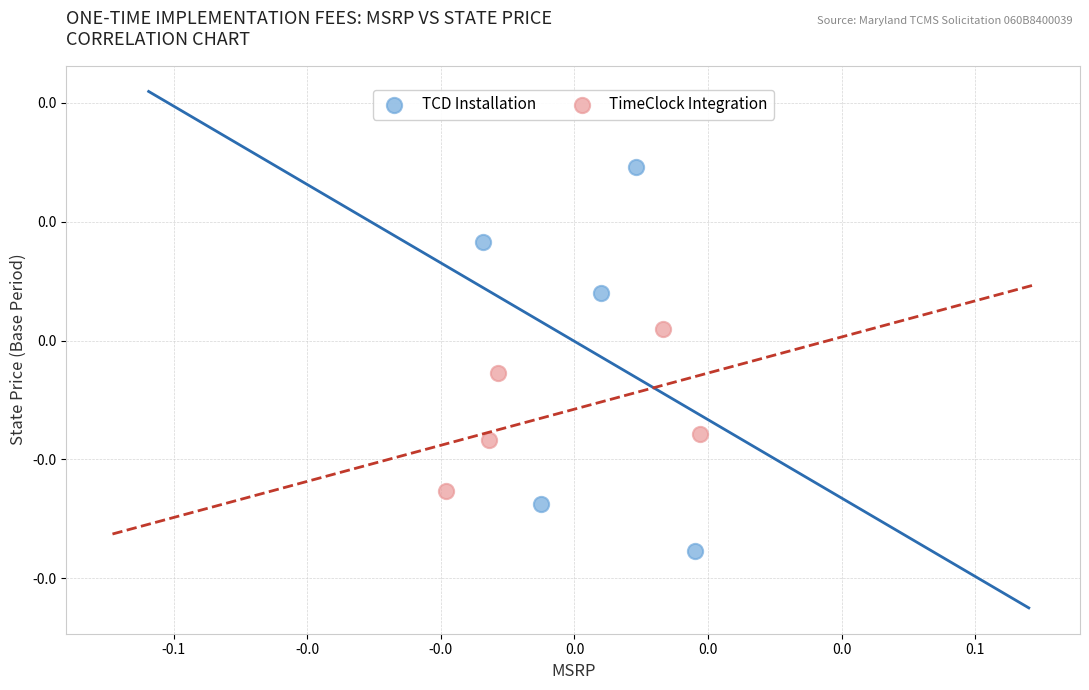

Which series reaches the minimum Y coordinate?

TCD Installation